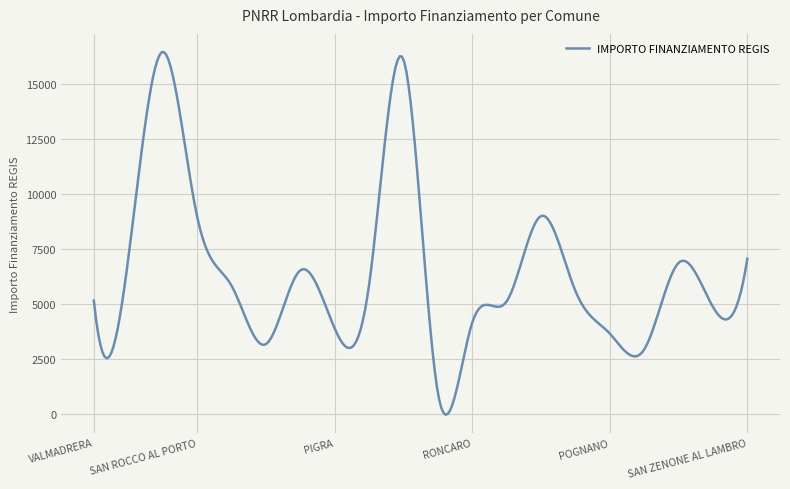

What is the sum of all values?

1909721.5